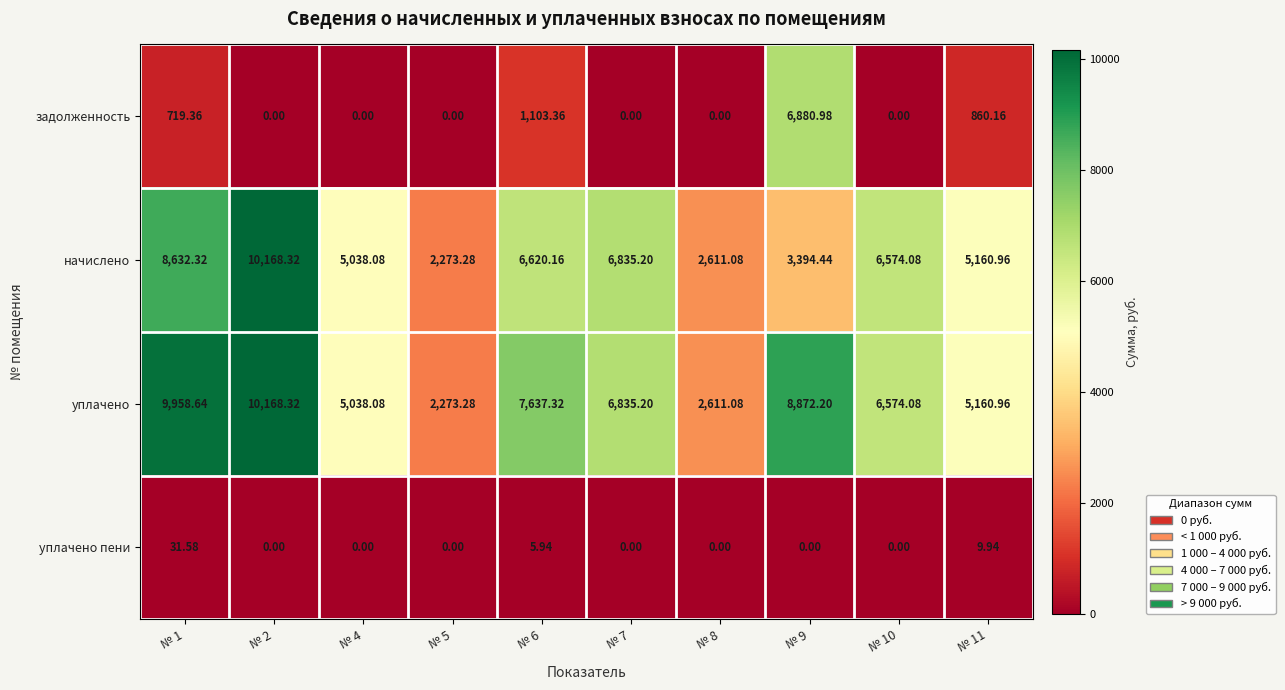

How many series are shown in this chart?

4